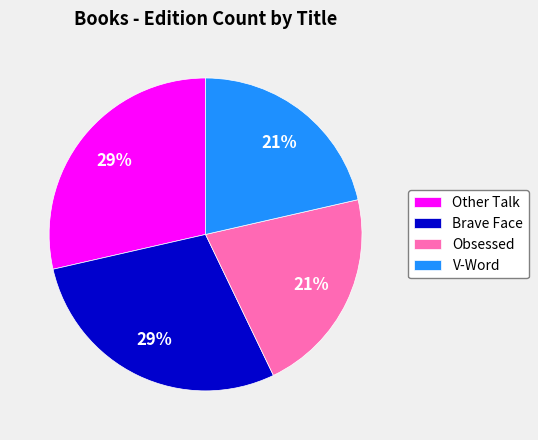

Does Other Talk account for over 50% of the chart?

No